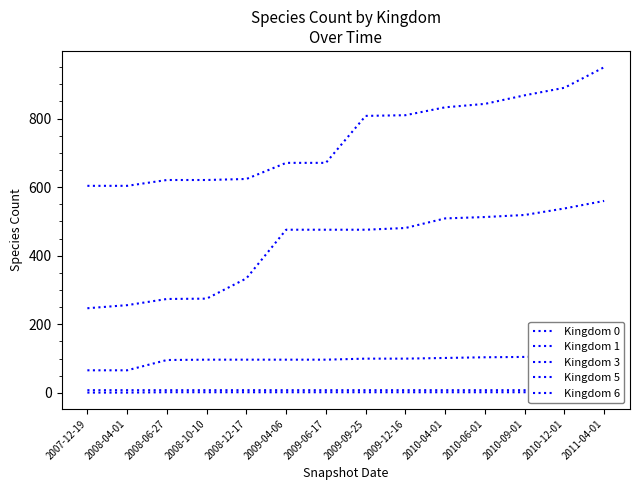

What is the approximate value of Kingdom 0 at 2009-04-06?

8